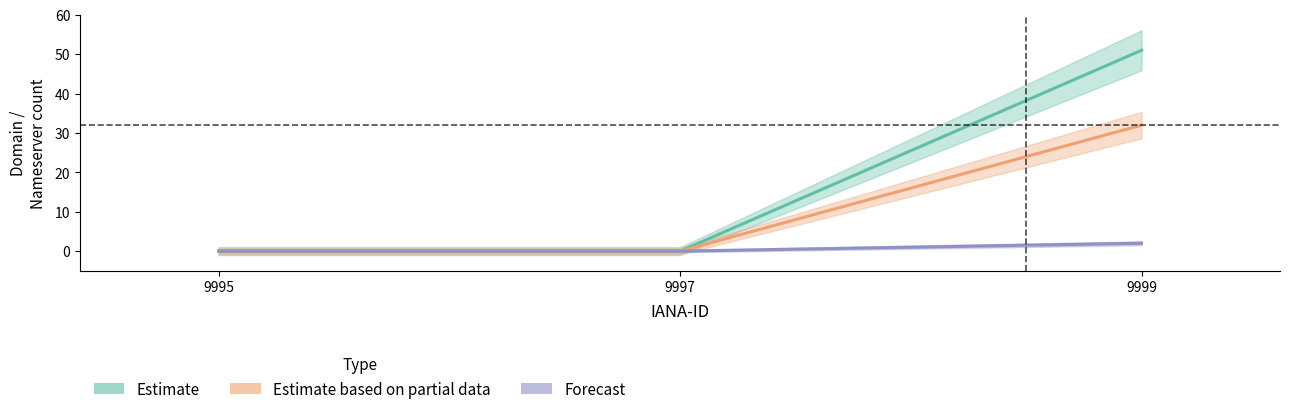

The Estimate based on partial data series shows 17 at 9995. True or false?

False